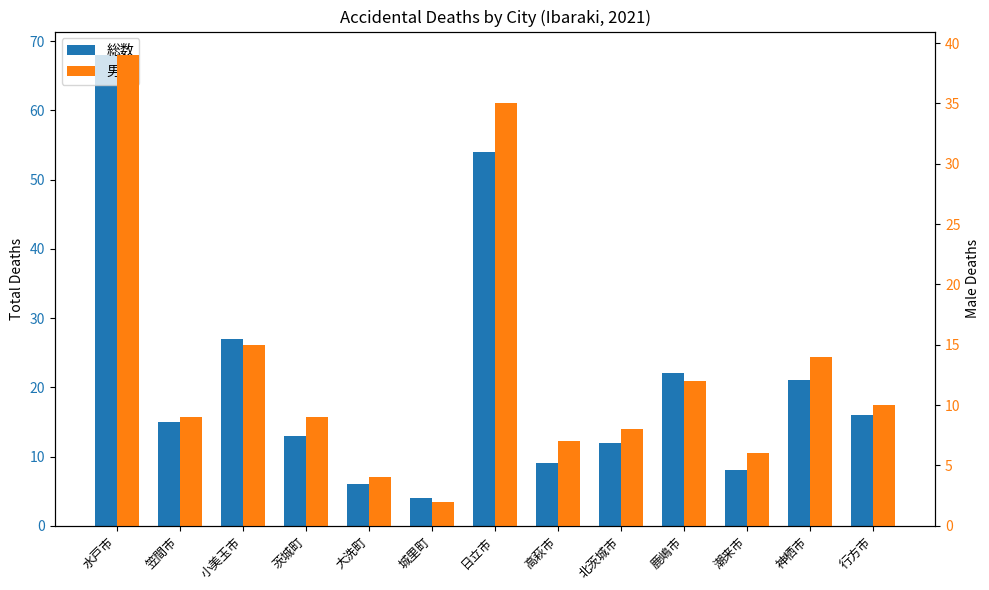

Which series has the largest range (max minus min)?

総数